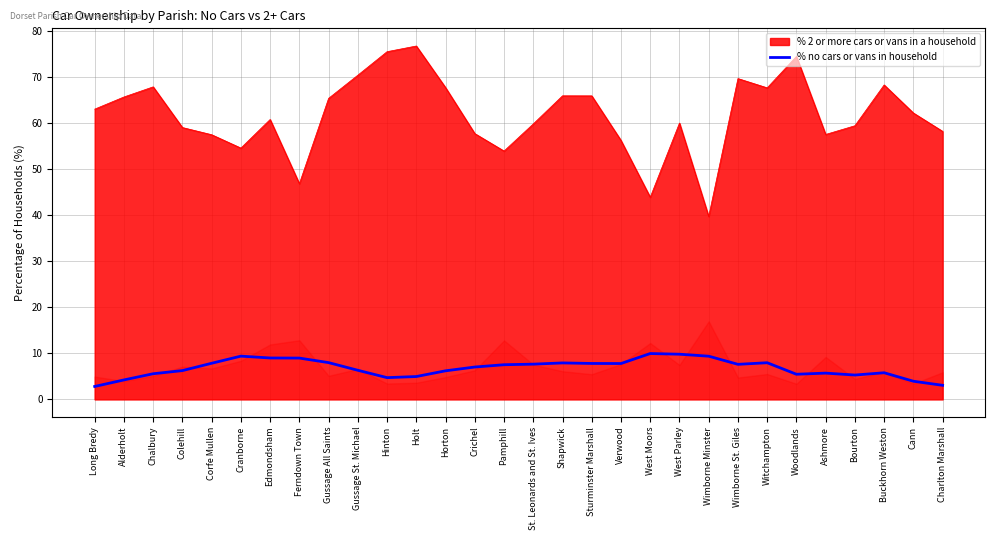

The value at Bourton is 9.2. True or false?

False